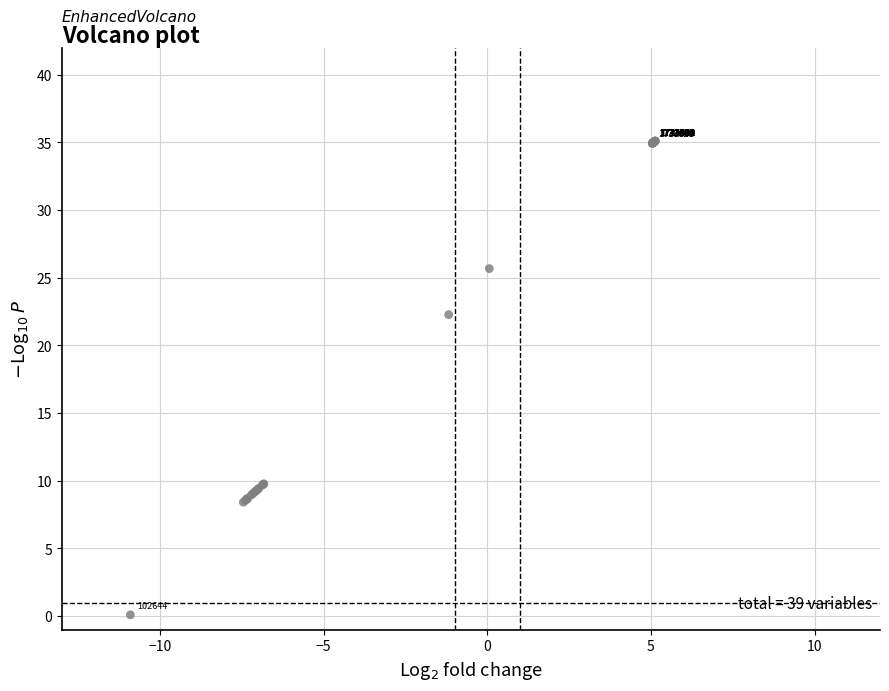

What Y value in the scatter plot is closest to 17?

22.3